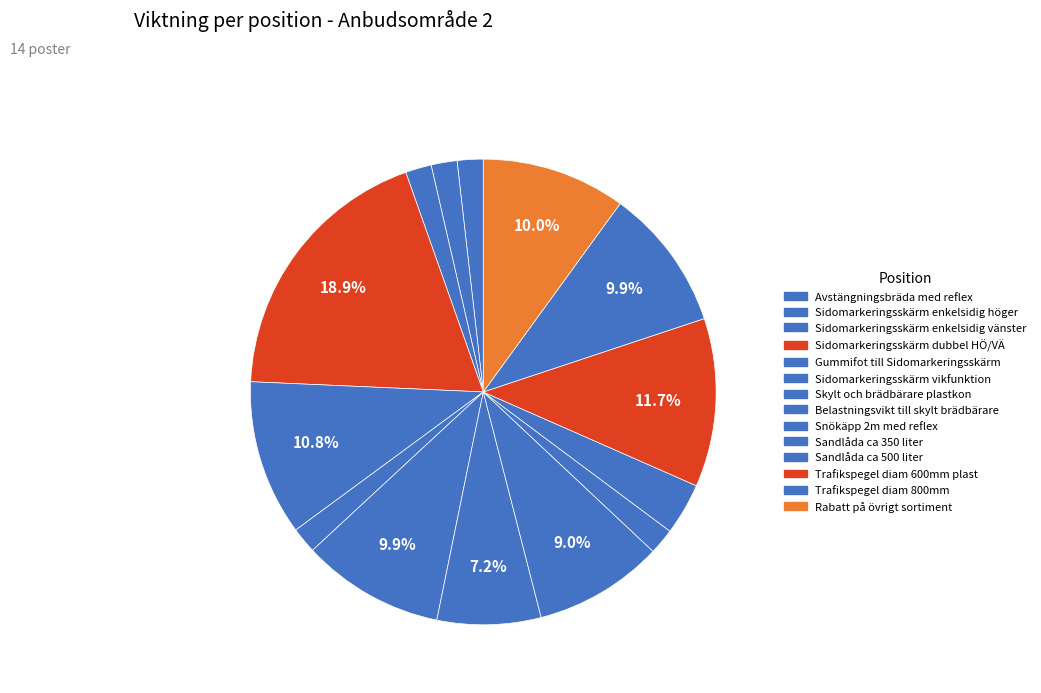

How many segments does this pie chart have?

14